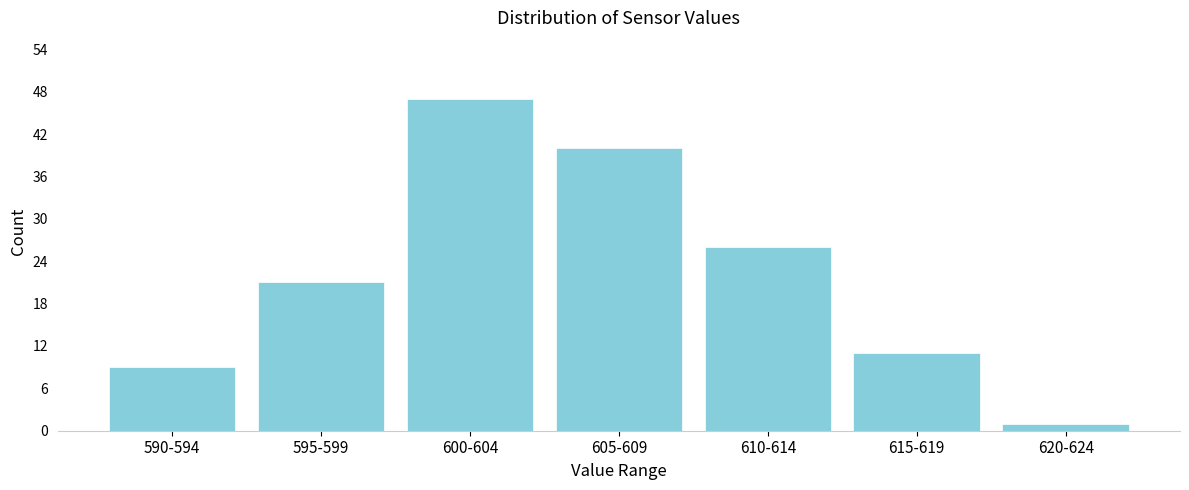

Reading left to right, transcribe all the data shown in this chart.

9	21	47	40	26	11	1